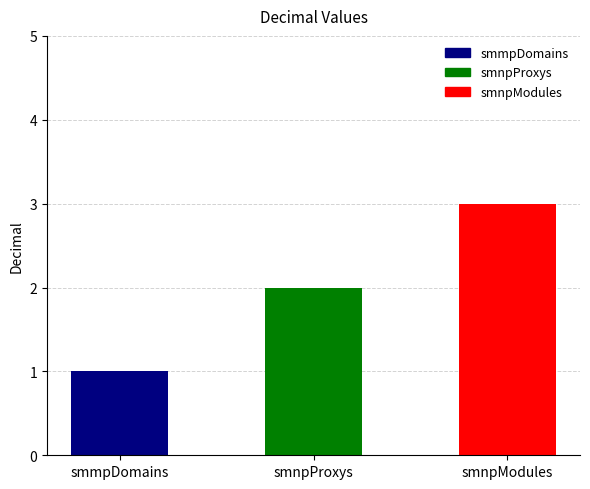

True or false: the data shows 3 at smnpModules.

True